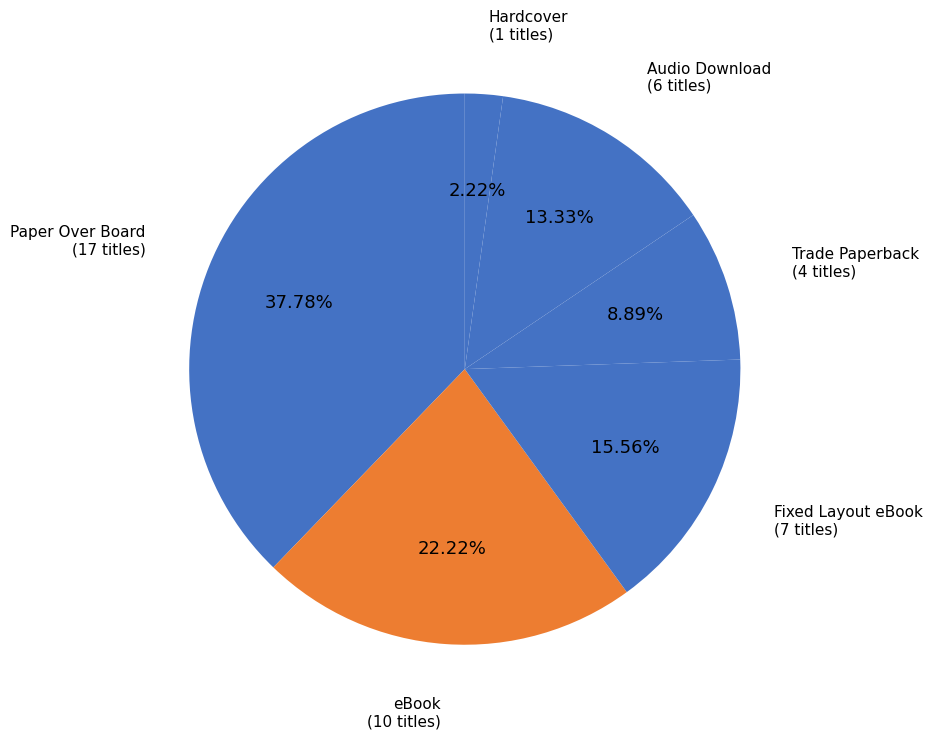

Rank the categories by value from lowest to highest.

Hardcover, Trade Paperback, Audio Download, Fixed Layout eBook, eBook, Paper Over Board